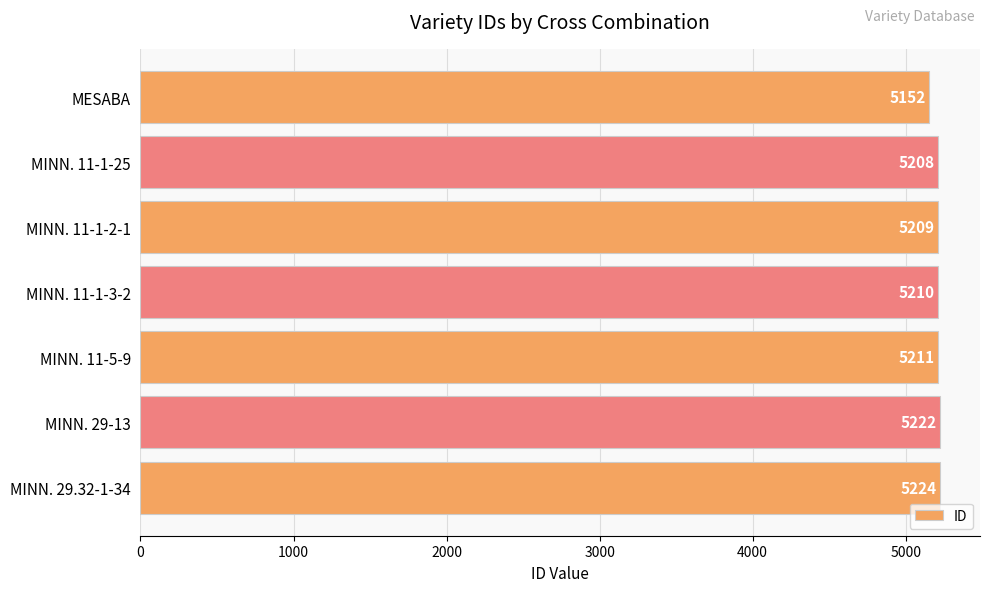

The chart shows a value of 1543 at MINN. 11-5-9. True or false?

False